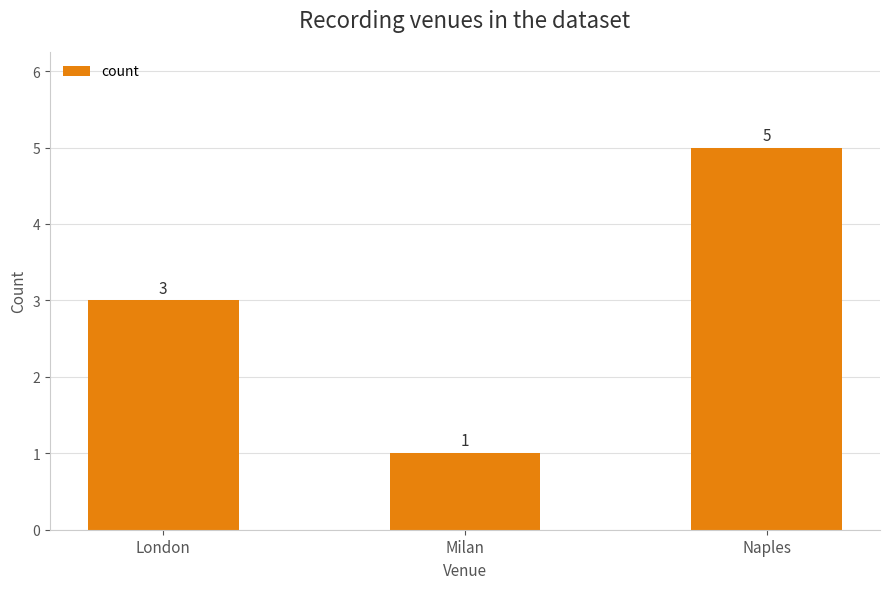

How many data points does each series have?

3